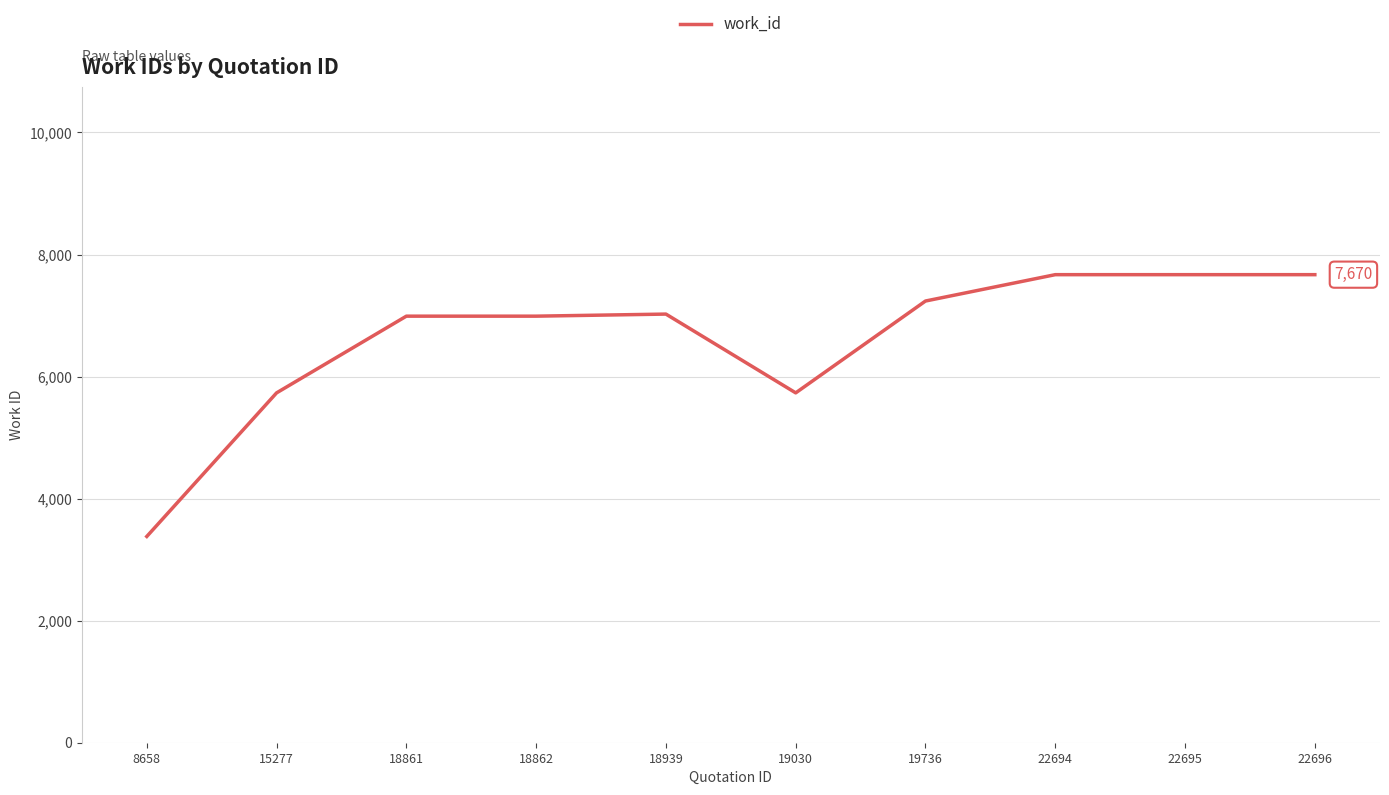

Approximately how many times larger is the value at 22694 compared to 19736?

1.1